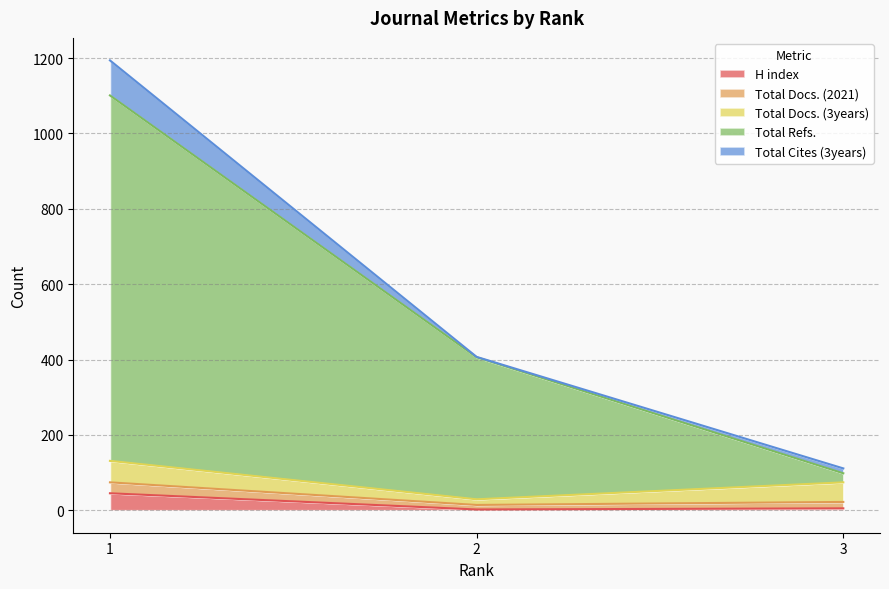

What is the difference between the second highest and minimum values in the Total Cites (3years) series?

8